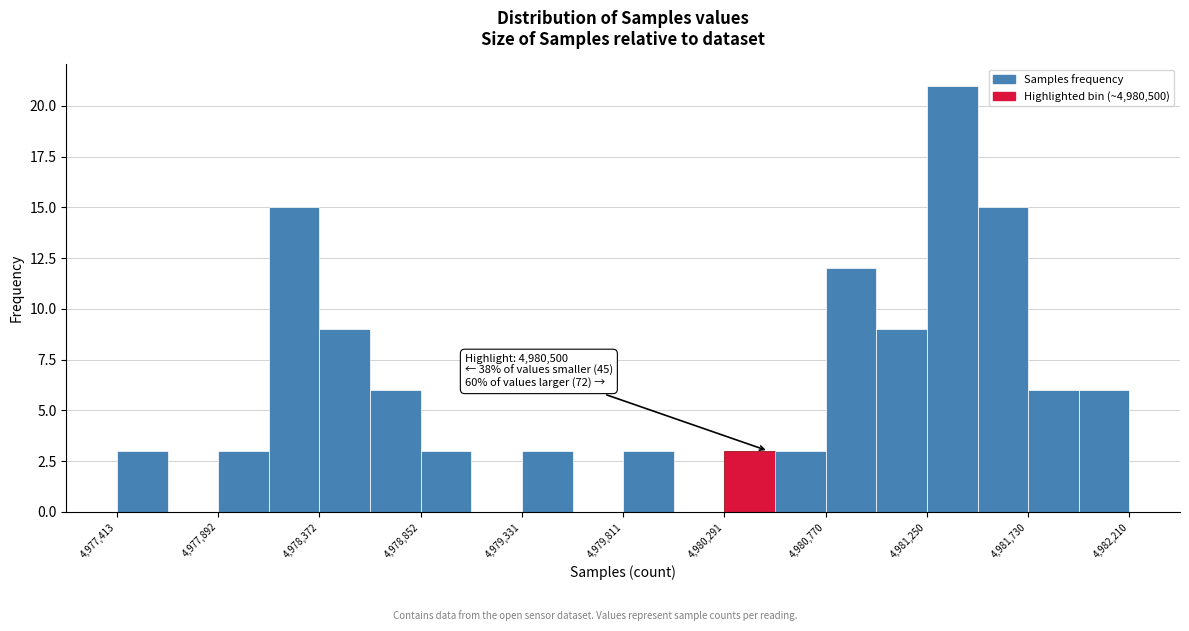

Over which range of the x-axis is the bar tallest?

4981250 to 4981500